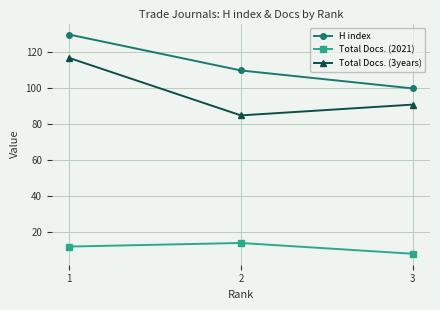

What are all the series names shown in the legend?

H index, Total Docs. (2021), Total Docs. (3years)